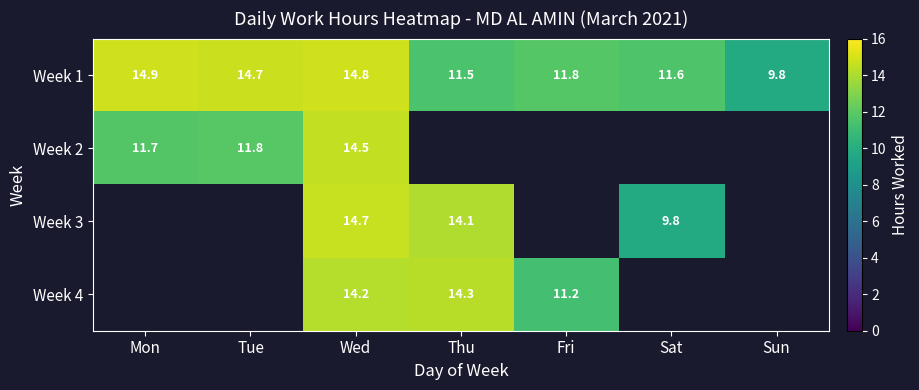

List the labels in order of Week 1 value, largest first.

Mon, Wed, Tue, Fri, Sat, Thu, Sun